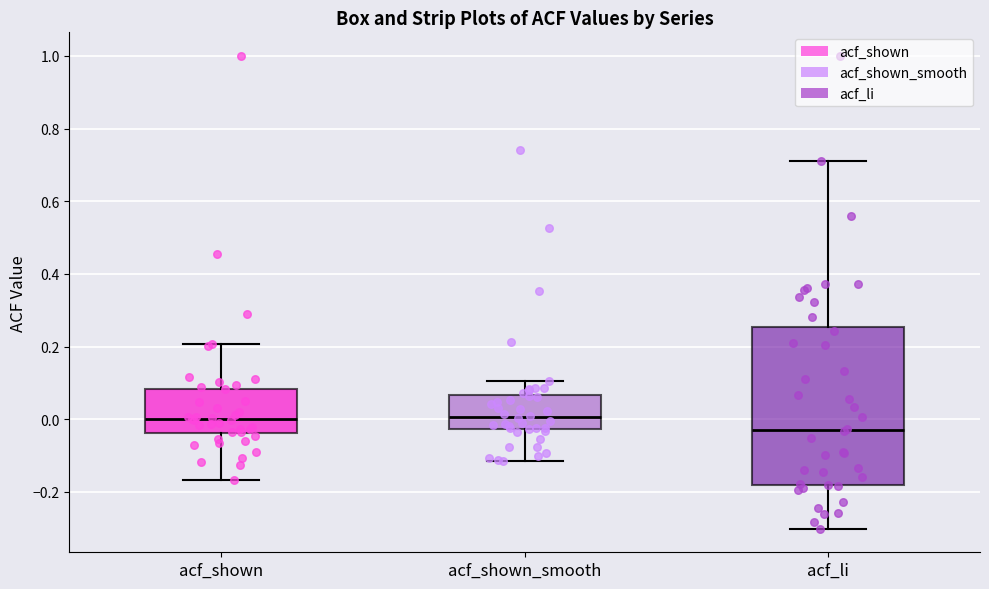

Reading left to right, transcribe this box plot: for each box, give where its median line is, the range the box spans, and where its two whiskers end, as read against the y-axis. The values are not printed on the chart, so give them approximately, as read against the axis.

acf_shown: median 0.00, box -0.04 to 0.08, whiskers -0.16 to 0.20
acf_shown_smooth: median 0.00, box -0.02 to 0.06, whiskers -0.12 to 0.10
acf_li: median -0.02, box -0.18 to 0.26, whiskers -0.30 to 0.72